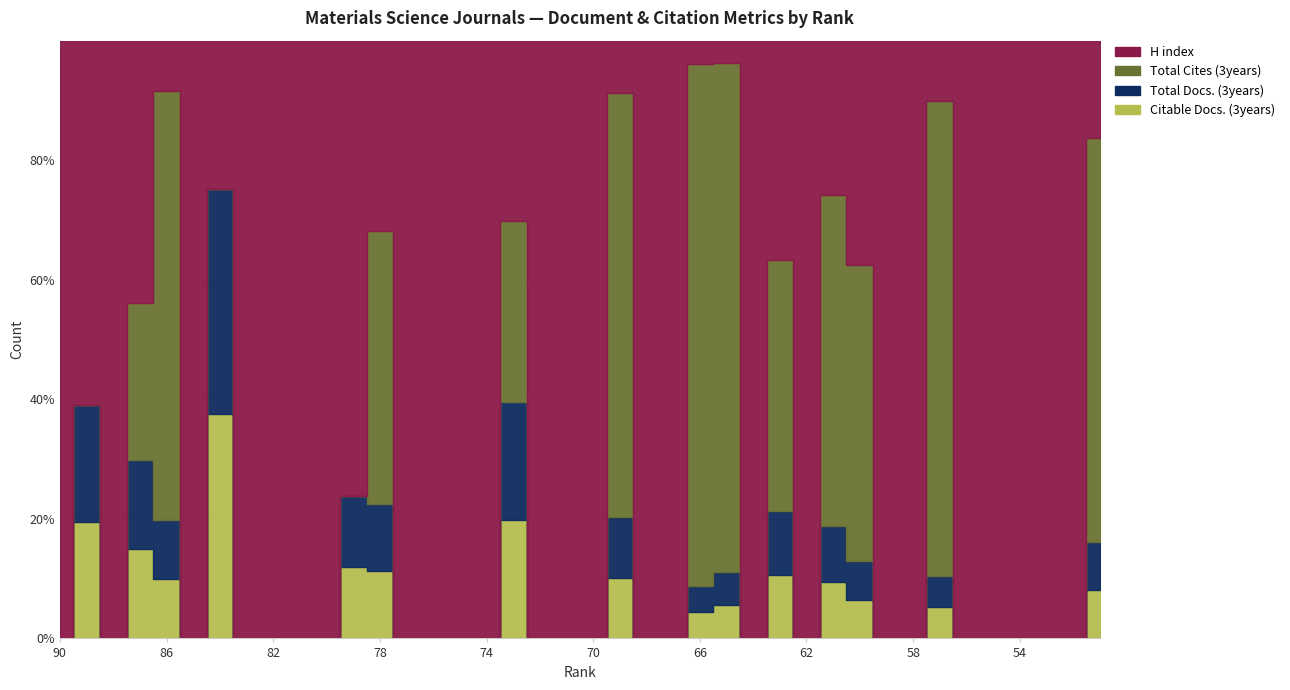

Which series ends up on top after the final intersection of Total Docs. (3years) and Total Cites (3years)?

Total Cites (3years)